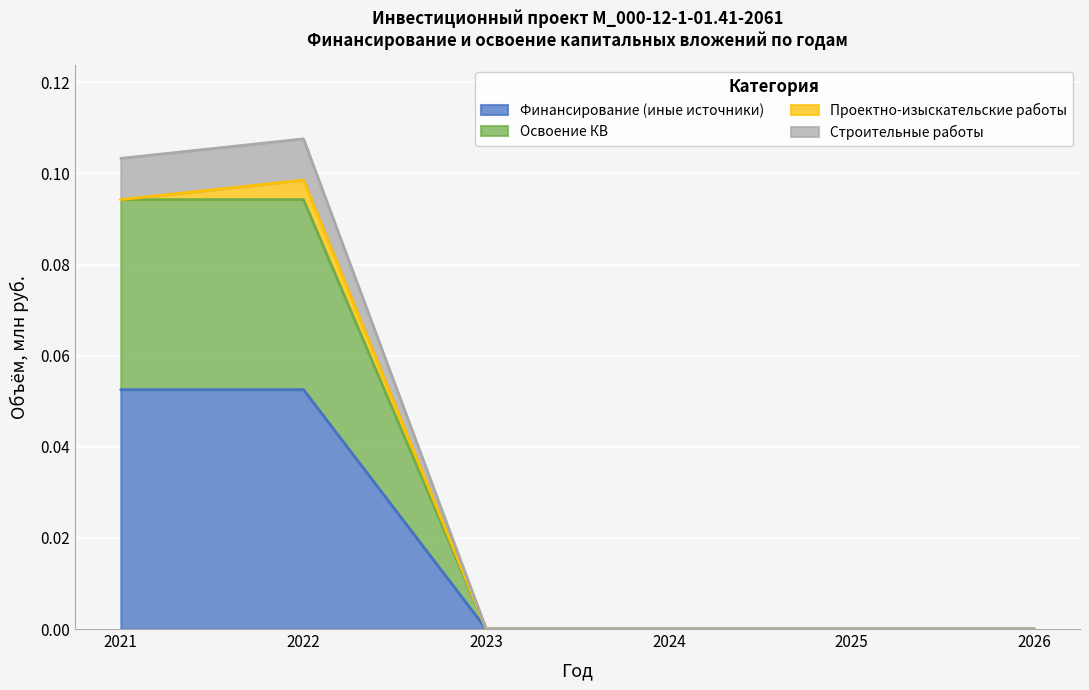

What is the difference between the Строительные работы values at 2023 and 2021?

0.1